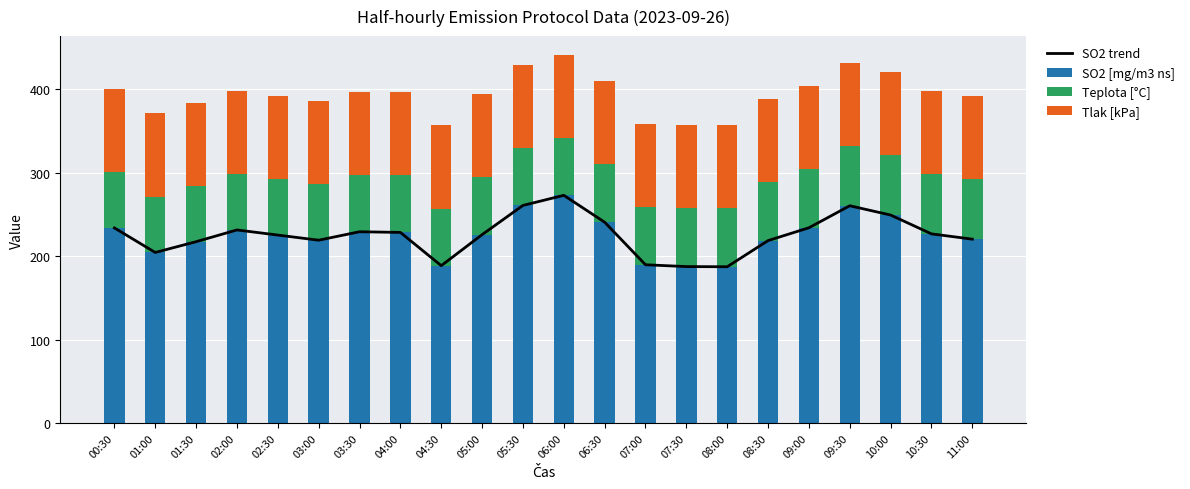

What are all the series names shown in the legend?

SO2 trend, SO2 [mg/m3 ns], Teplota [°C], Tlak [kPa]